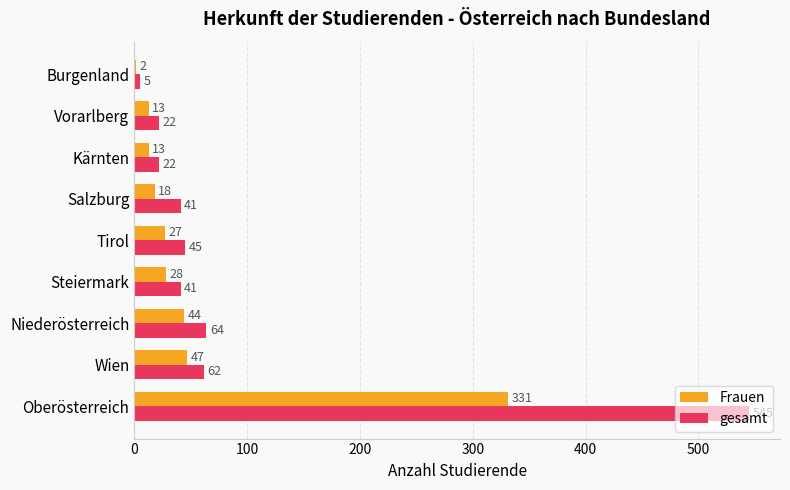

Rank the series by their average value, from highest to lowest.

gesamt, Frauen